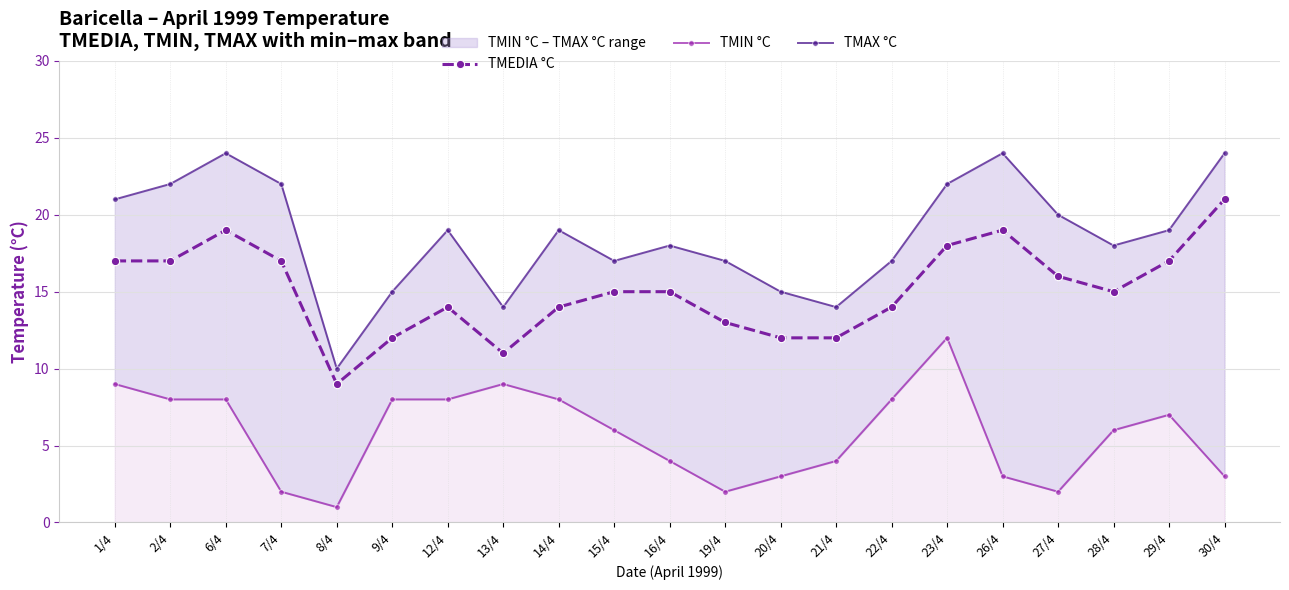

Reading left to right, transcribe all the data shown in this chart.

TMEDIA °C: 17	17	19	17	9	12	14	11	14	15	15	13	12	12	14	18	19	16	15	17	21
TMIN °C: 9	8	8	2	1	8	8	9	8	6	4	2	3	4	8	12	3	2	6	7	3
TMAX °C: 21	22	24	22	10	15	19	14	19	17	18	17	15	14	17	22	24	20	18	19	24